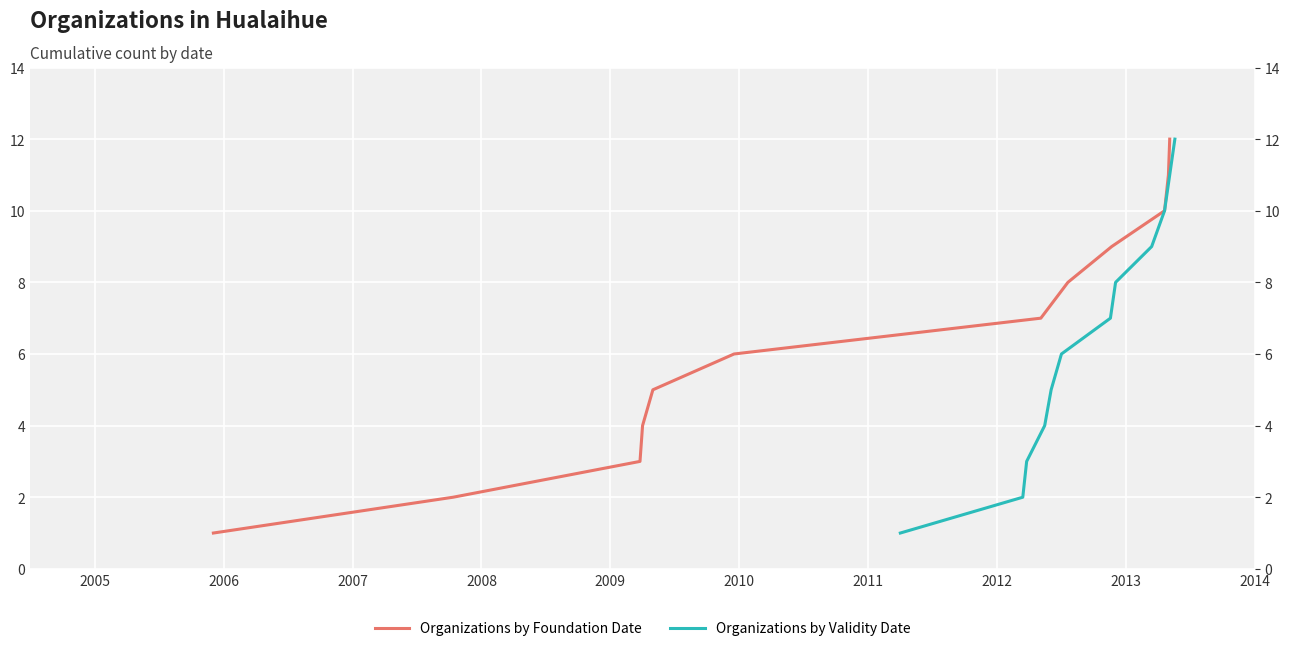

The value of Organizations by Validity Date at 2006 is 1. True or false?

False